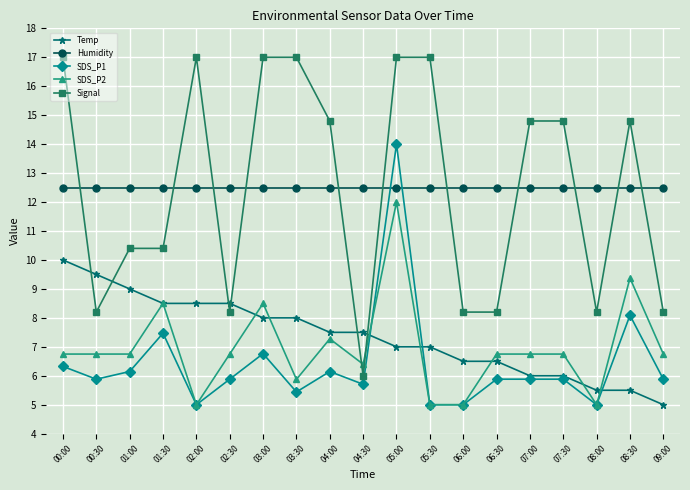

List the series in order of their peak value, lowest first.

Temp, SDS_P2, Humidity, SDS_P1, Signal